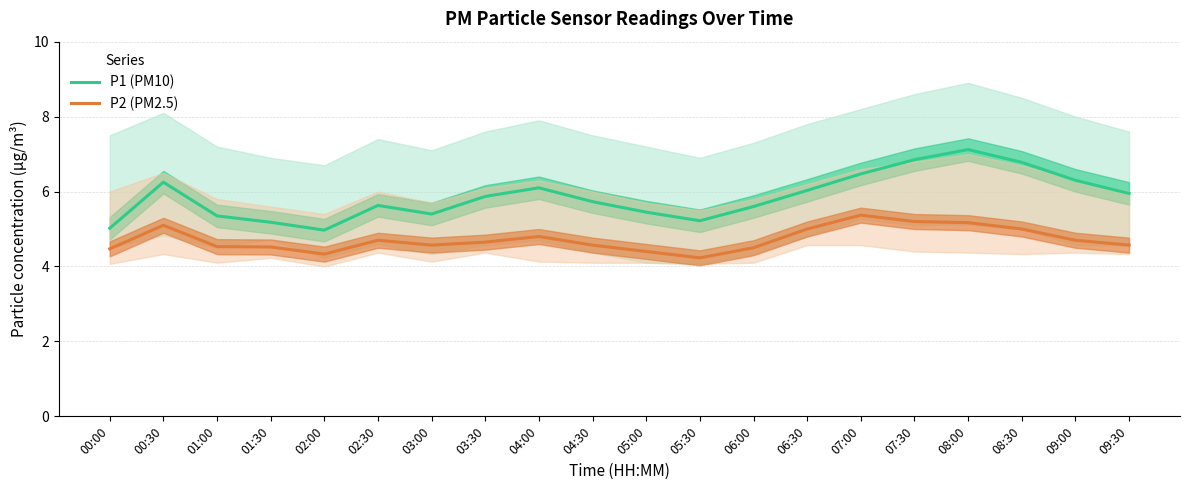

Which series has the largest total across all categories?

P1 (PM10)